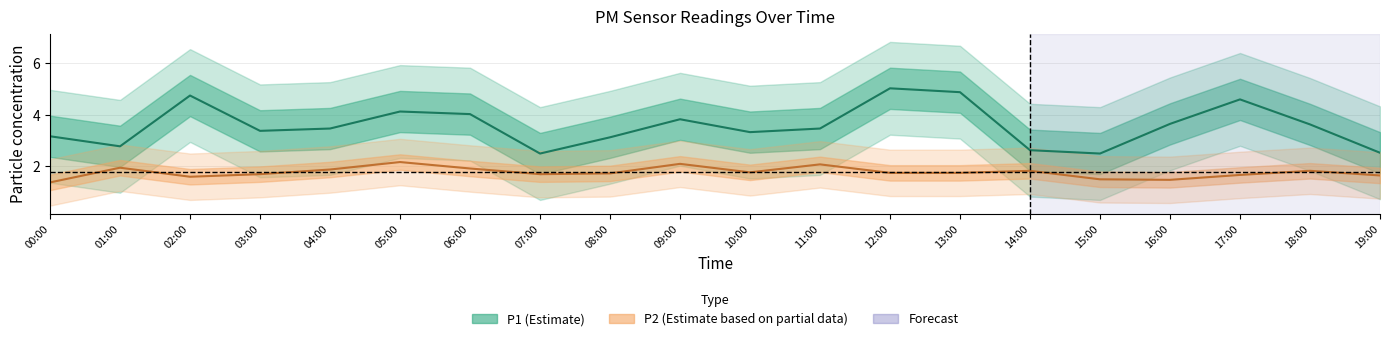

True or false: P1 and P2 cross at least once.

False